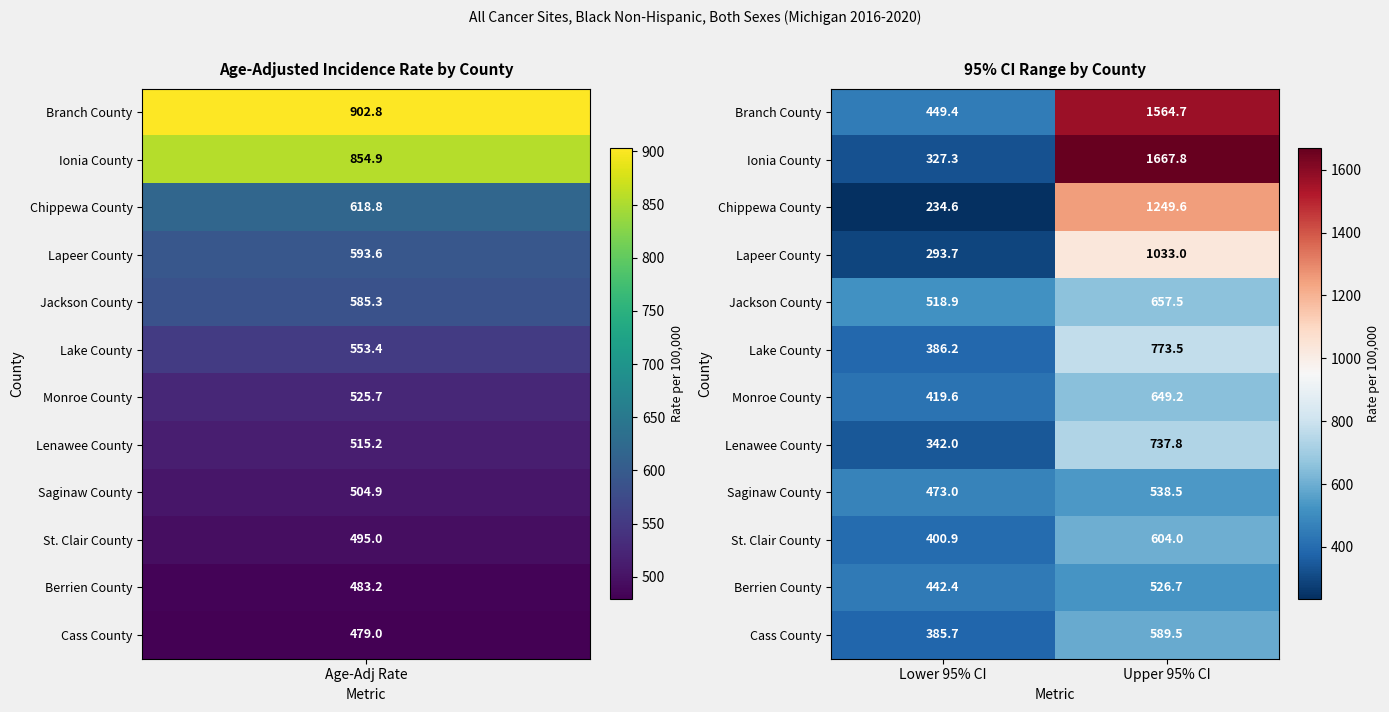

Between Lower 95% CI and Upper 95% CI, which series saw the biggest shift?

Ionia County